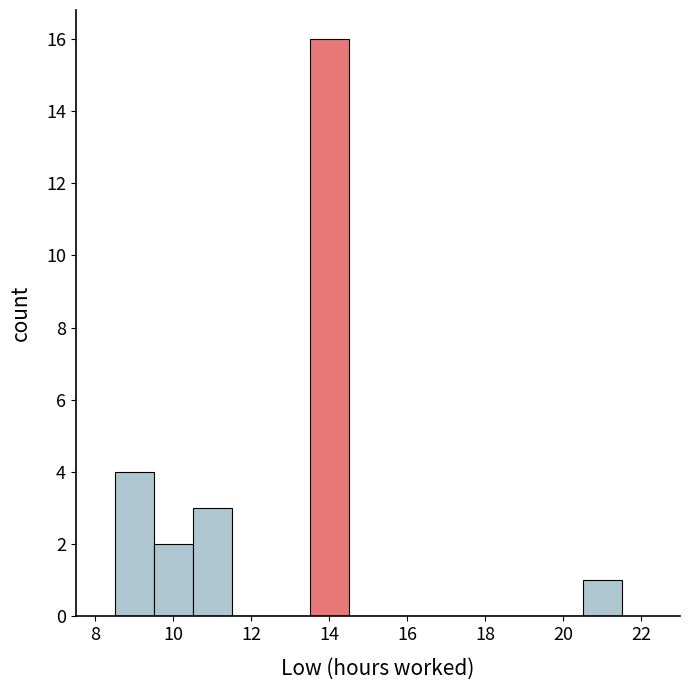

Reading left to right, list every bar in this chart as the range it spans on the x-axis followed by its height. Neither the bar edges nor the heights are printed on the chart, so give them approximately, as read against the axes.

8.5 to 9.5: 4
9.5 to 10.5: 2
10.5 to 11.5: 3
11.5 to 12.5: 0
12.5 to 13.5: 0
13.5 to 14.5: 16
14.5 to 15.5: 0
15.5 to 16.5: 0
16.5 to 17.5: 0
17.5 to 18.5: 0
18.5 to 19.5: 0
19.5 to 20.5: 0
20.5 to 21.5: 1